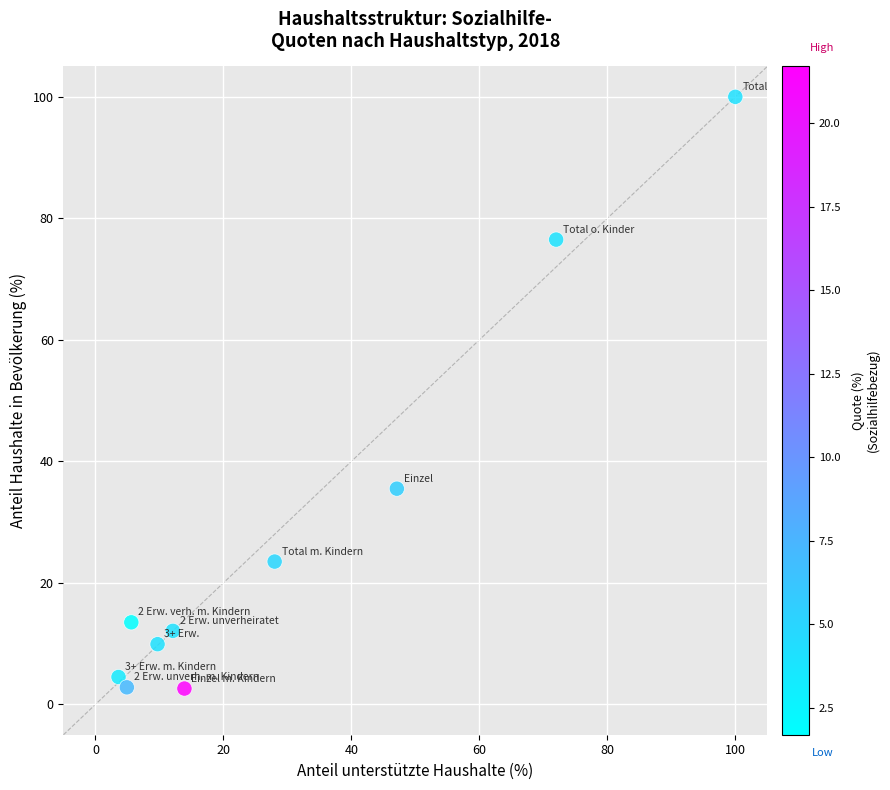

What is the range of Y values (max minus min)?

97.4